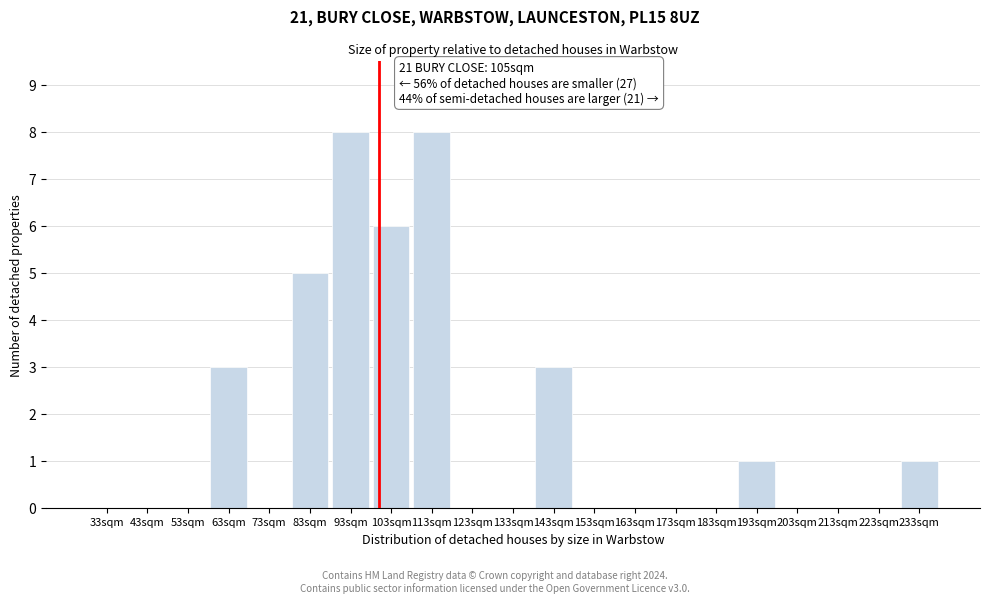

Reading left to right, transcribe all the data shown in this chart.

33sqm=0	43sqm=0	53sqm=0	63sqm=3	73sqm=0	83sqm=5	93sqm=8	103sqm=6	113sqm=8	123sqm=0	133sqm=0	143sqm=3	153sqm=0	163sqm=0	173sqm=0	183sqm=0	193sqm=1	203sqm=0	213sqm=0	223sqm=0	233sqm=1